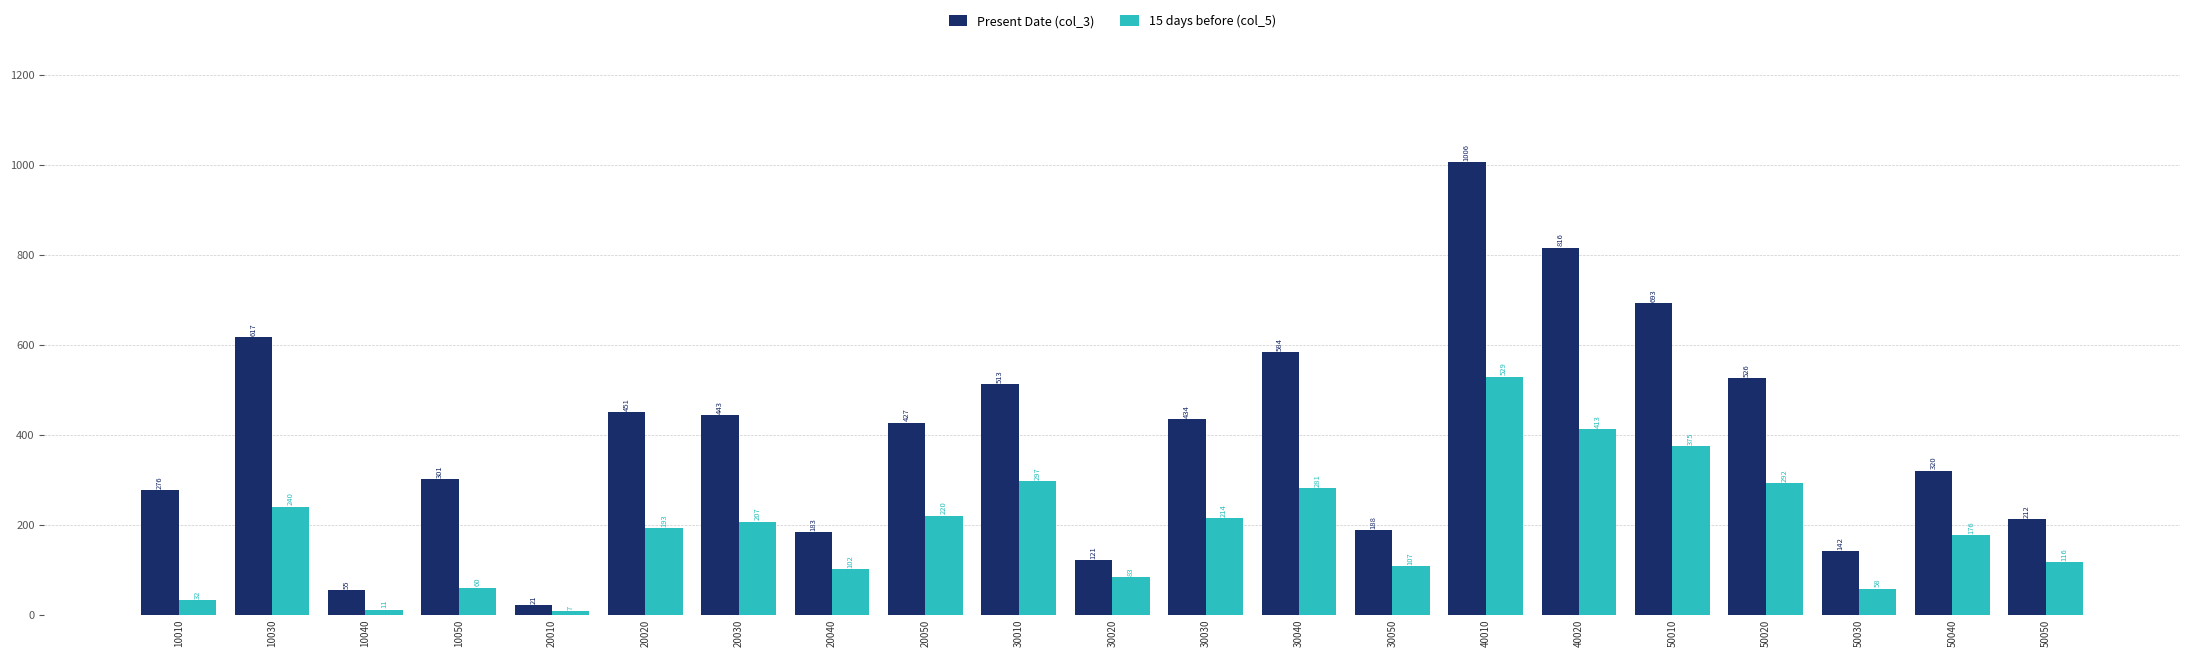

What is the difference between the 15 days before (col_5) values at 10030 and 10010?

208